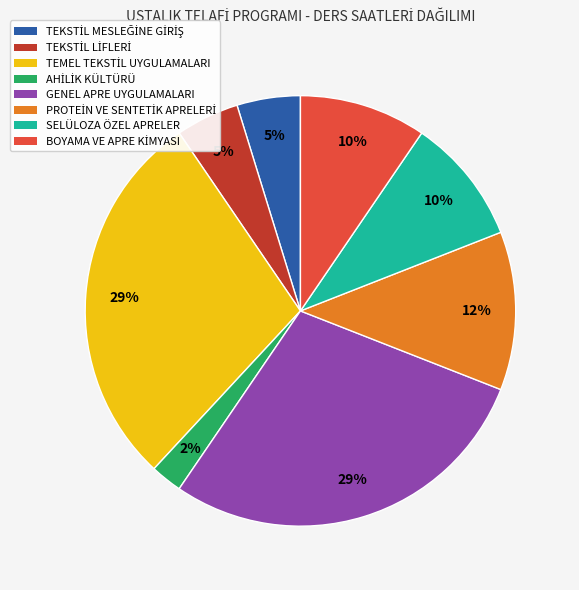

To the nearest percent, what is the difference between the largest and smallest slice percentages?

26%